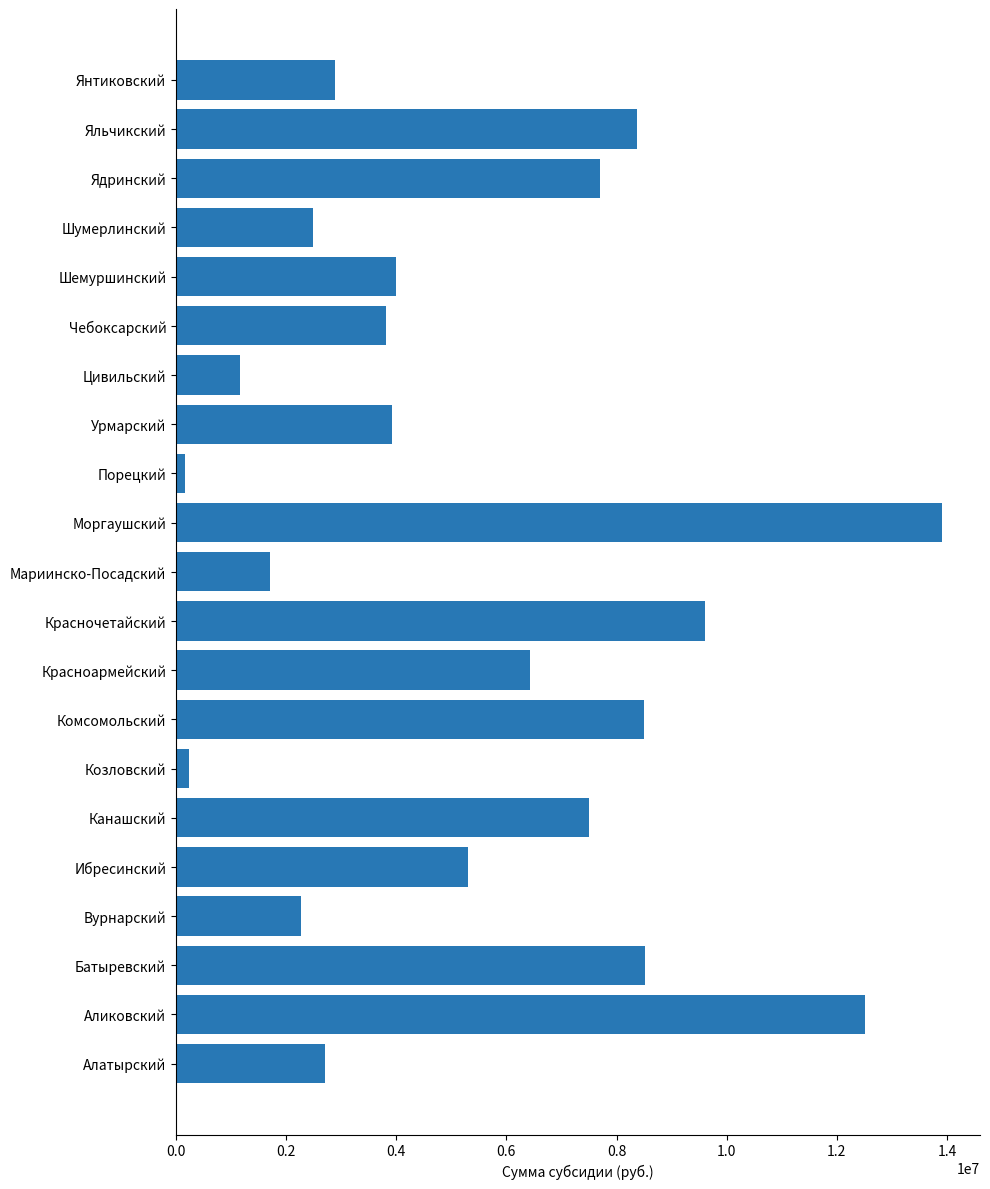

What is the average value?

5413357